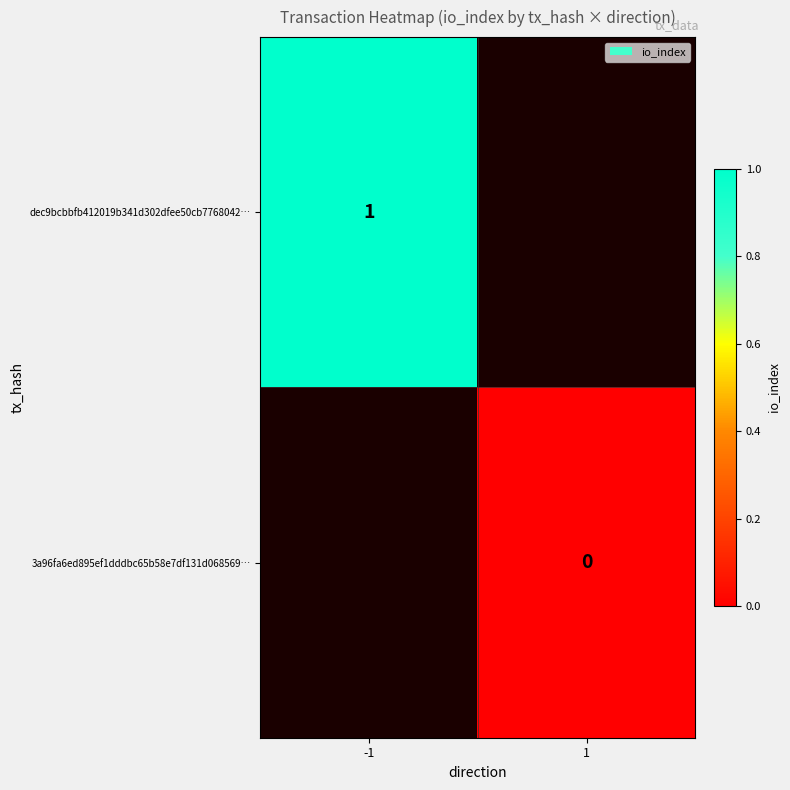

Is it true that dec9bcbbfb412019b341d302dfee50cb7768042… equals 1 at -1?

True